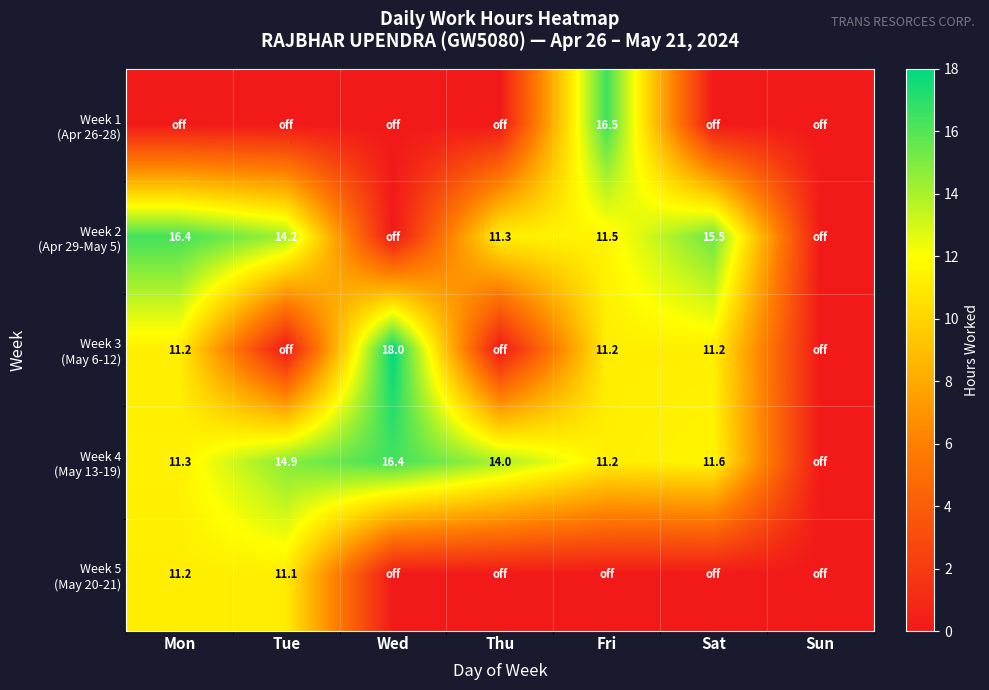

What is the difference between the maximum and minimum values in the Week 1 (Apr 26-28) series?

16.5